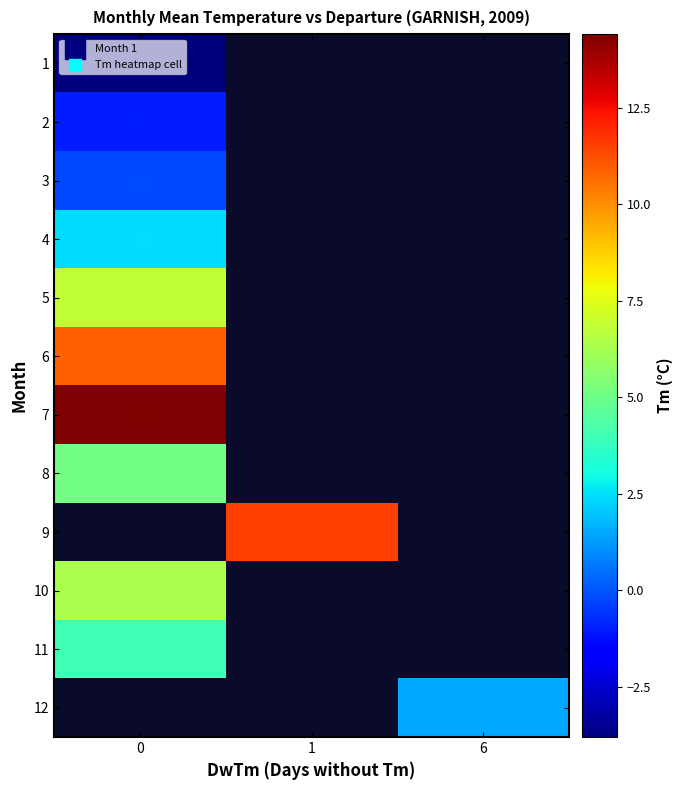

What is the smallest value displayed?

-3.8